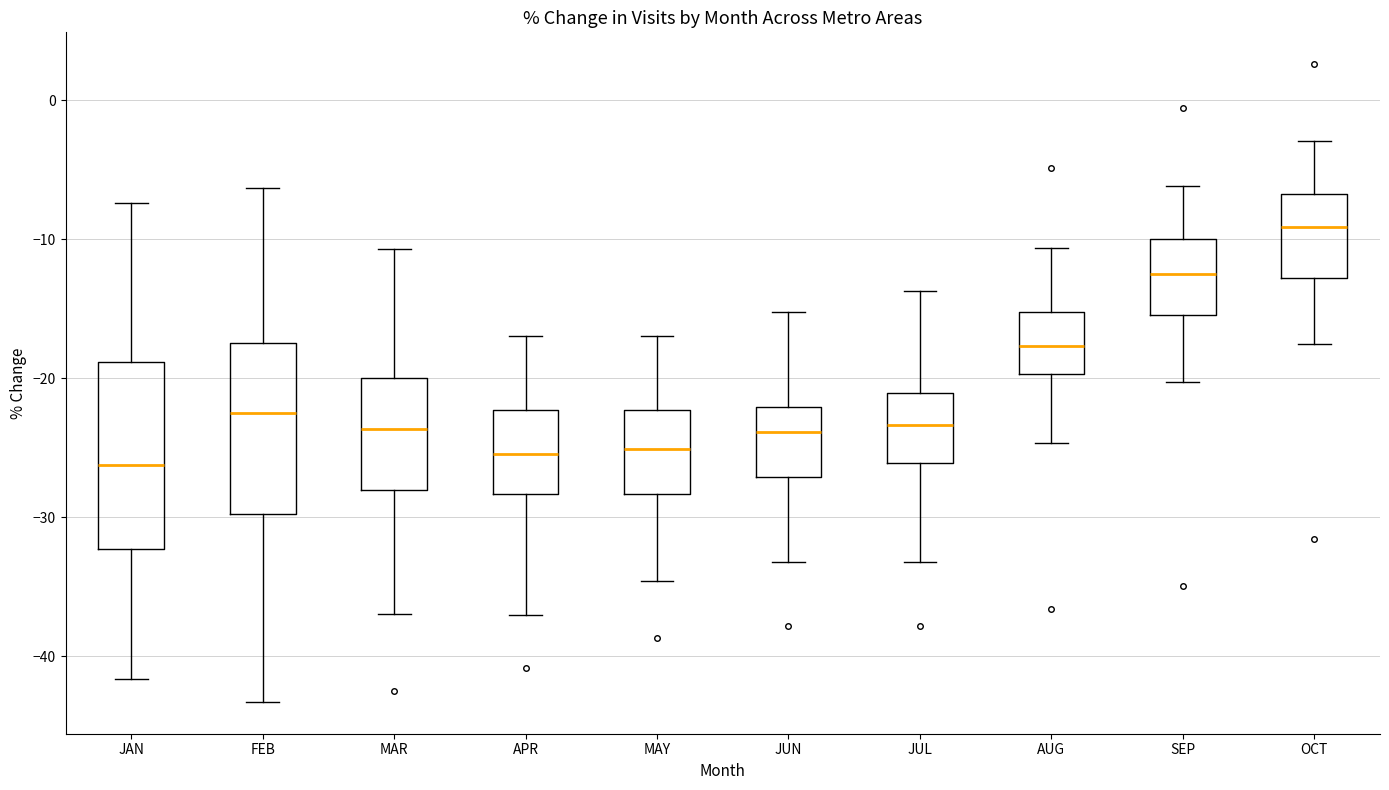

Where does the median line of the box for FEB sit on the y-axis? The values are not printed on the chart, so give them approximately, as read against the axis.

-23